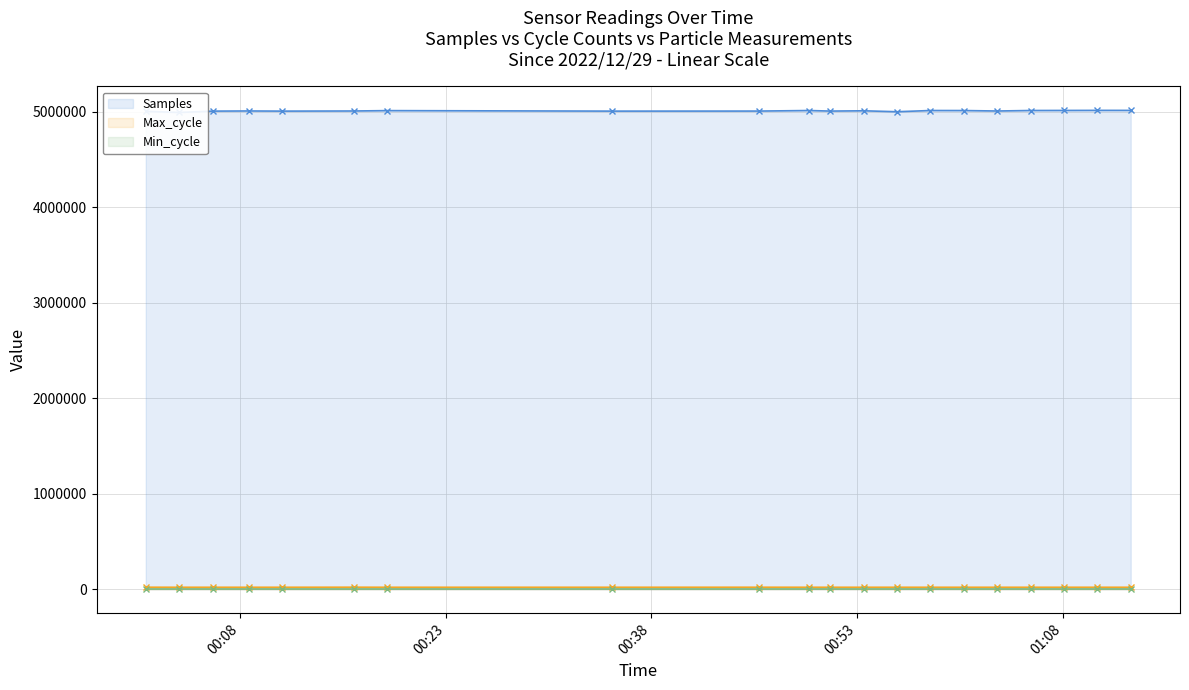

True or false: SDS_P2 and Min_cycle cross at least once.

False